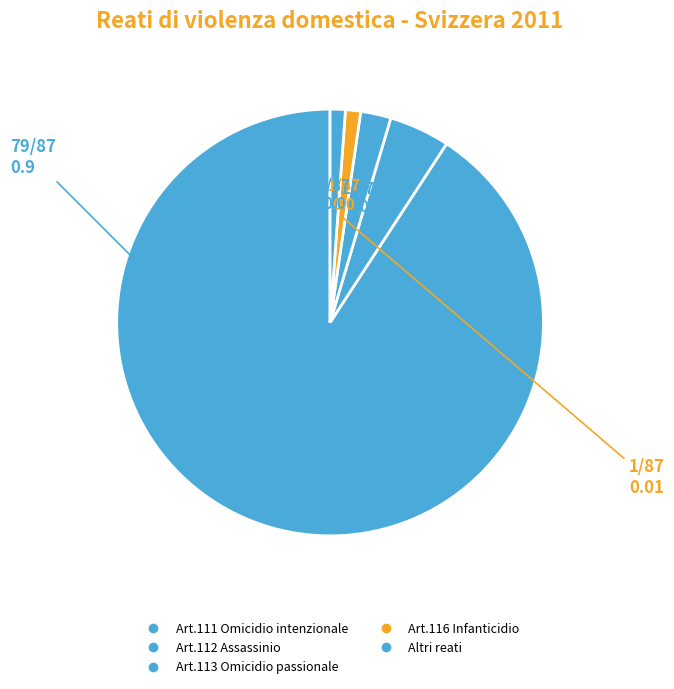

Which category accounts for the majority?

Art.111 Omicidio intenzionale